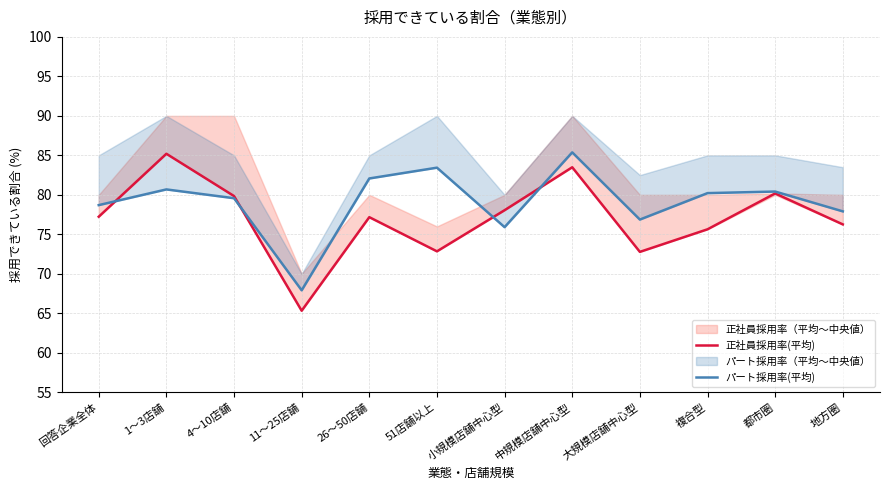

How many categories are shown in the chart?

12